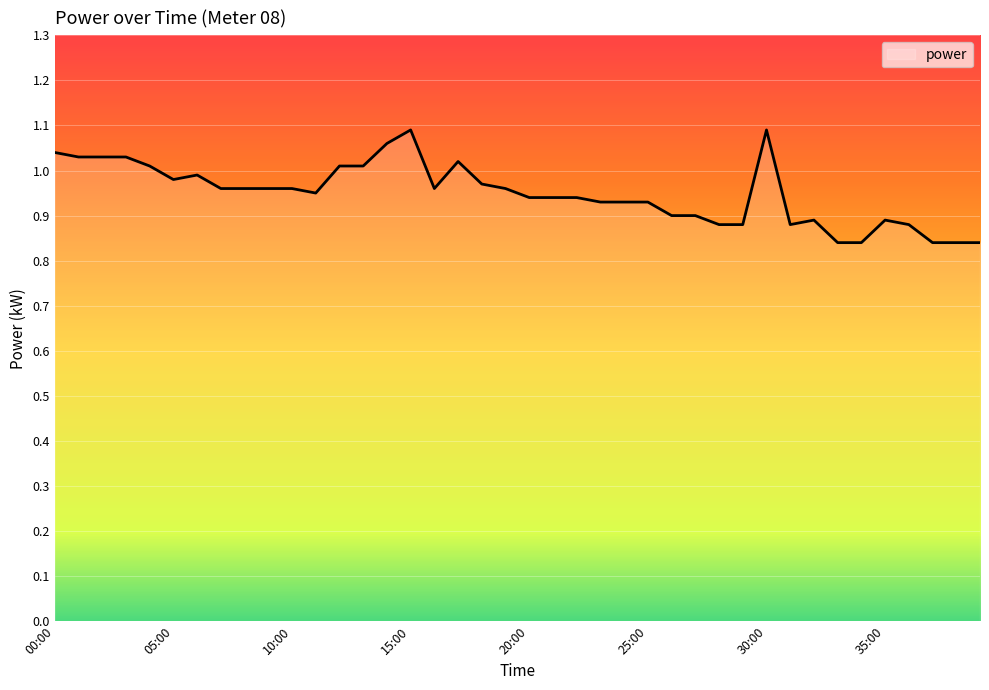

Where is the first local maximum?

06:00